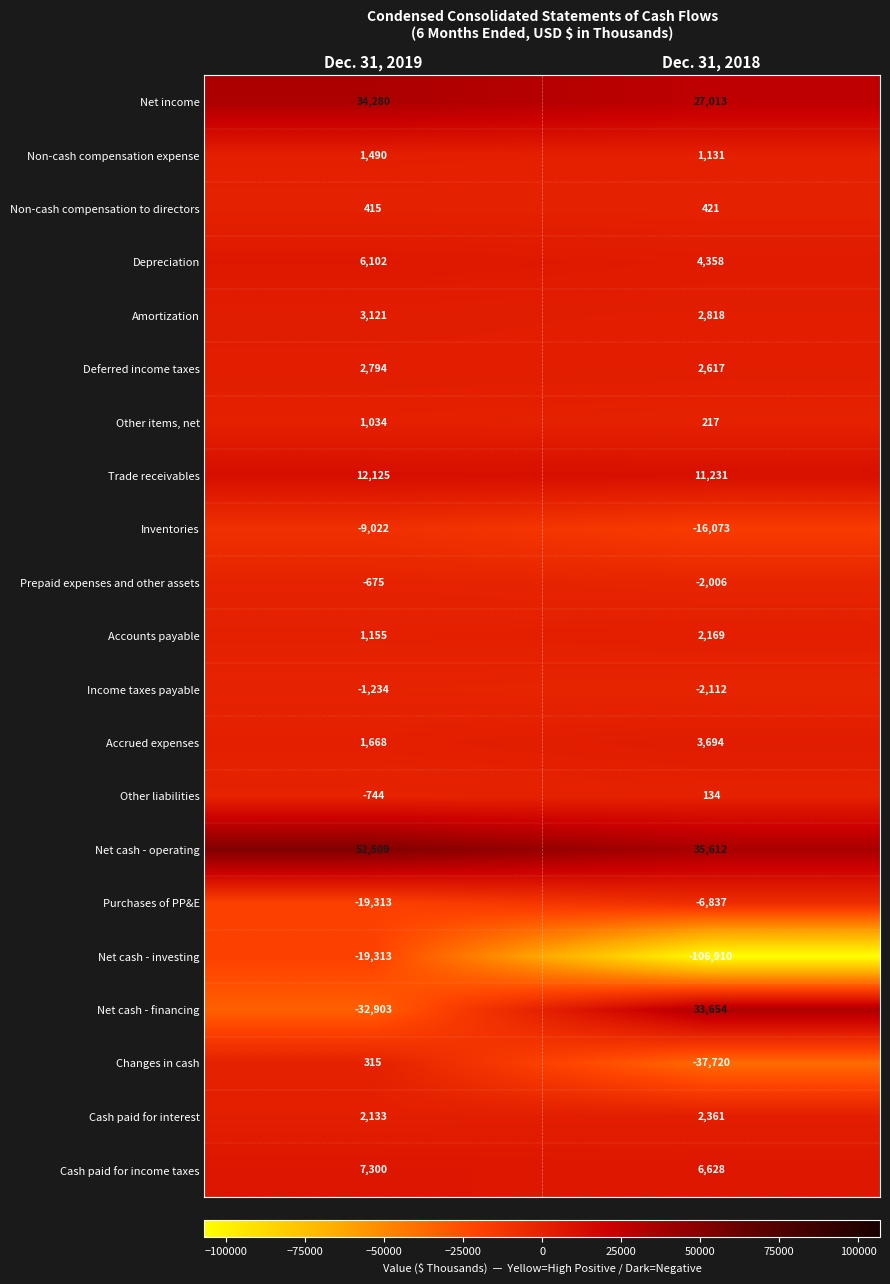

Which label corresponds to the smallest value in the chart?

Dec. 31, 2018